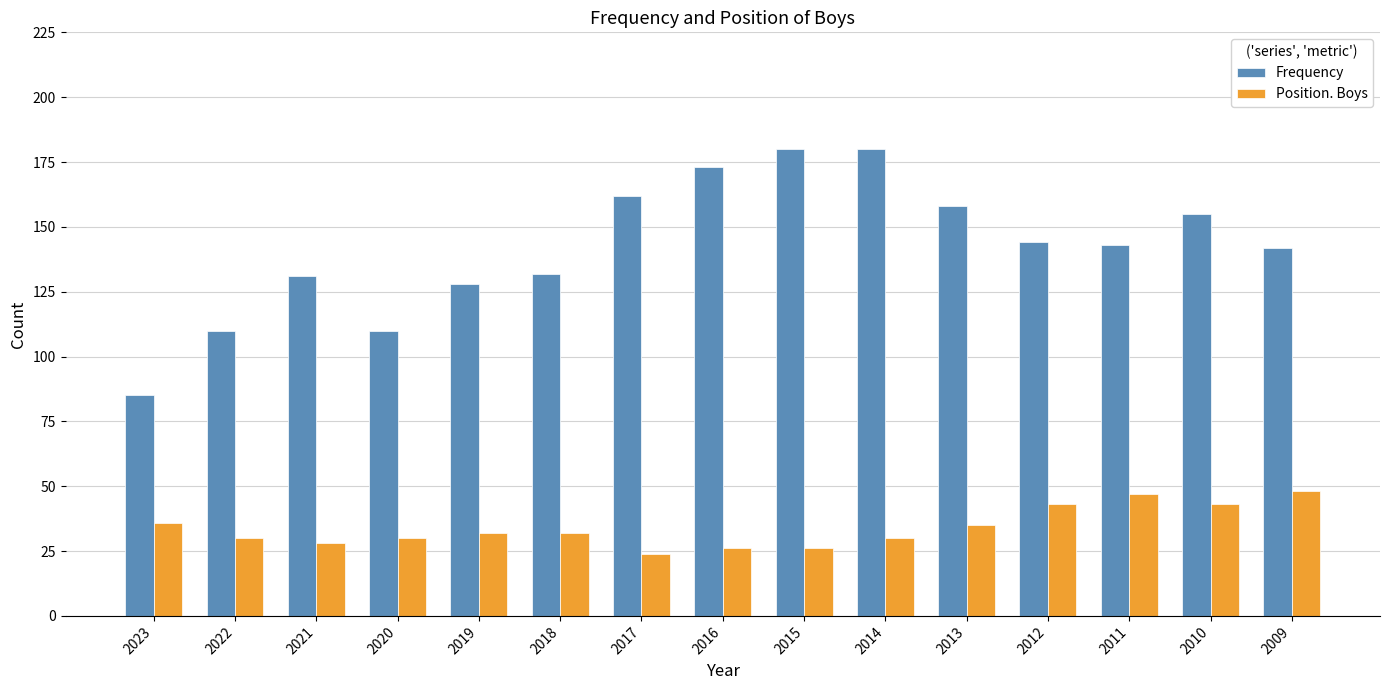

At which label does Position. Boys reach its minimum?

2017